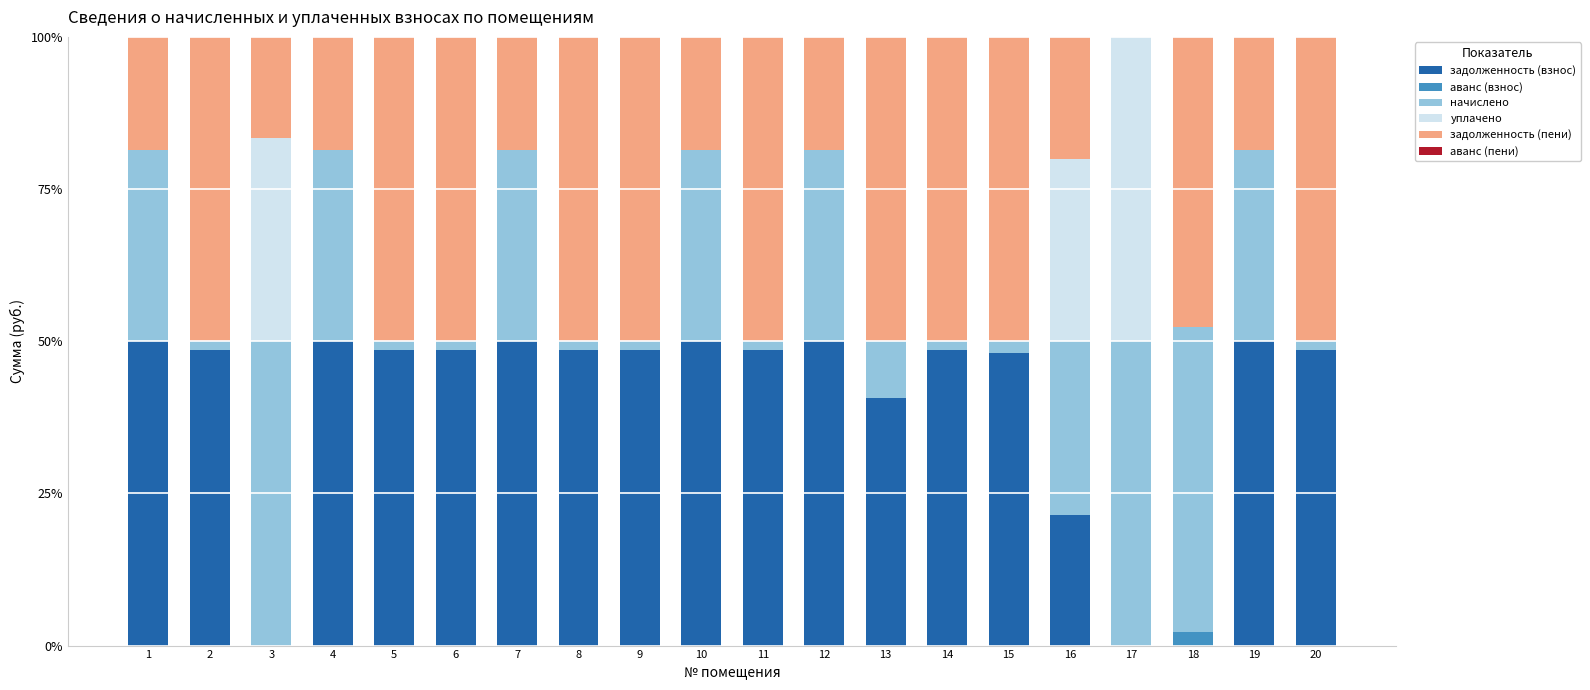

What is the highest value of the задолженность (взнос) series?

50.0